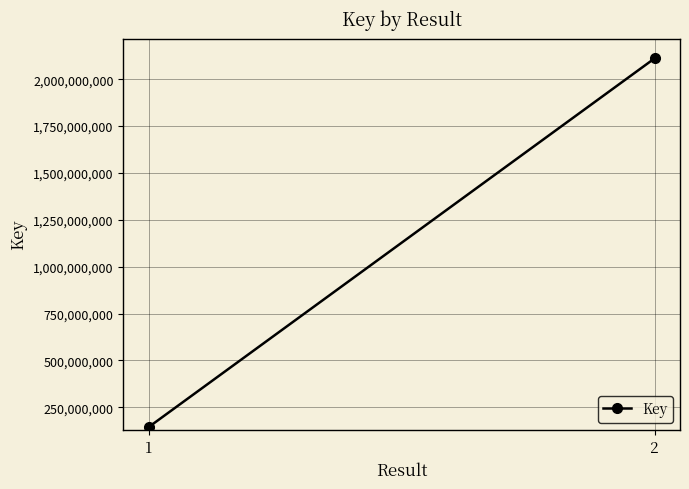

Between 2 and 1, which is larger?

2